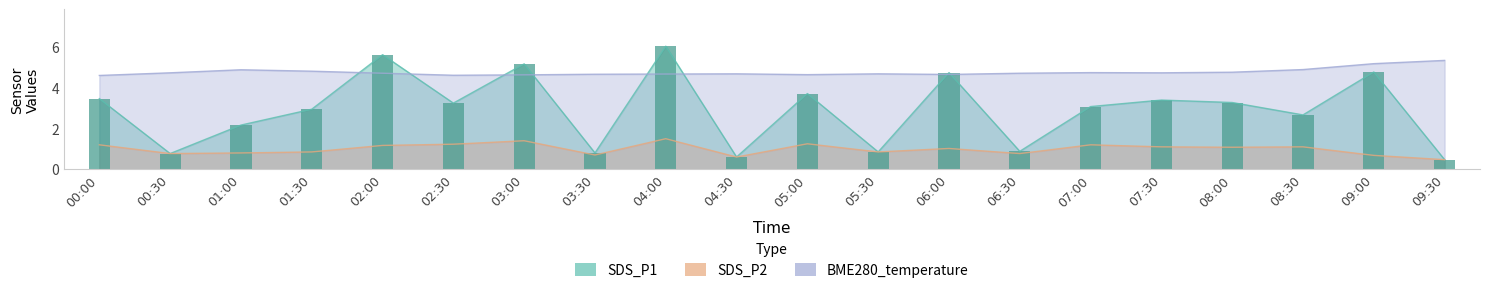

Rank the categories by value from lowest to highest.

09:30, 04:30, 00:30, 03:30, 05:30, 06:30, 01:00, 08:30, 01:30, 07:00, 02:30, 08:00, 07:30, 00:00, 05:00, 06:00, 09:00, 03:00, 02:00, 04:00